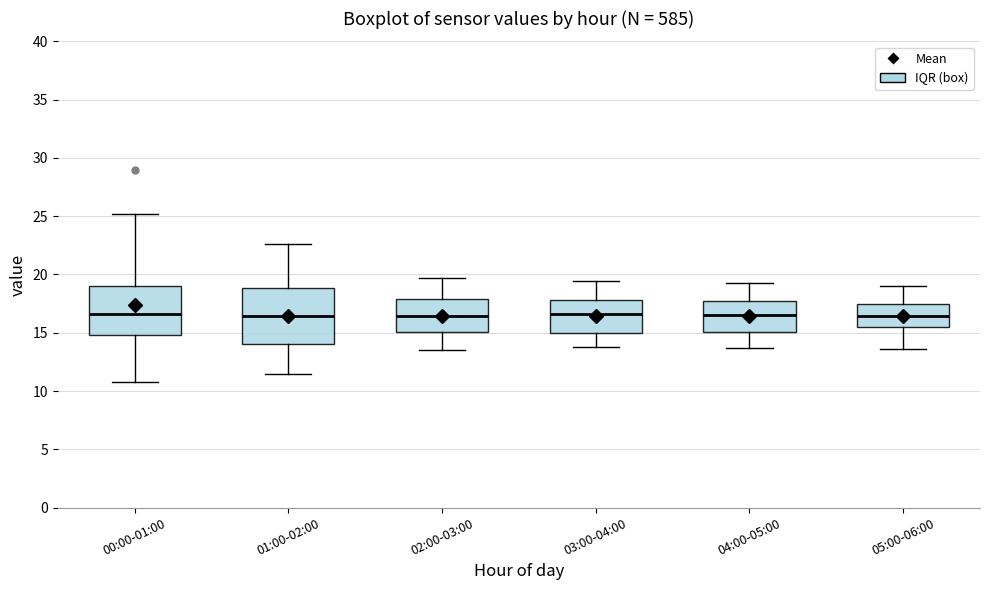

Where does the upper whisker of the box for 04:00-05:00 end on the y-axis? The values are not printed on the chart, so give them approximately, as read against the axis.

19.5